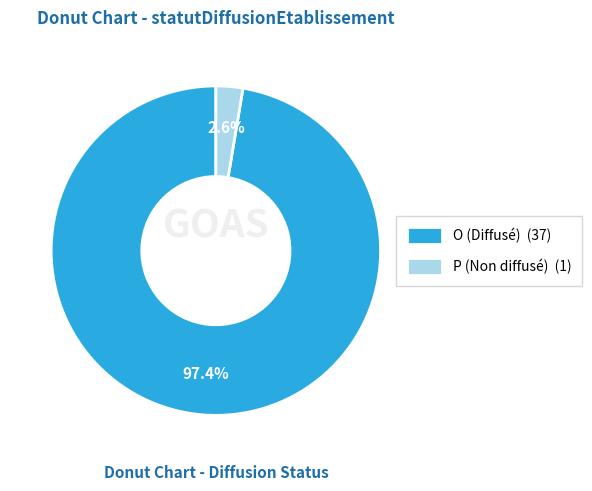

The O slice represents 97% of the pie. True or false?

True